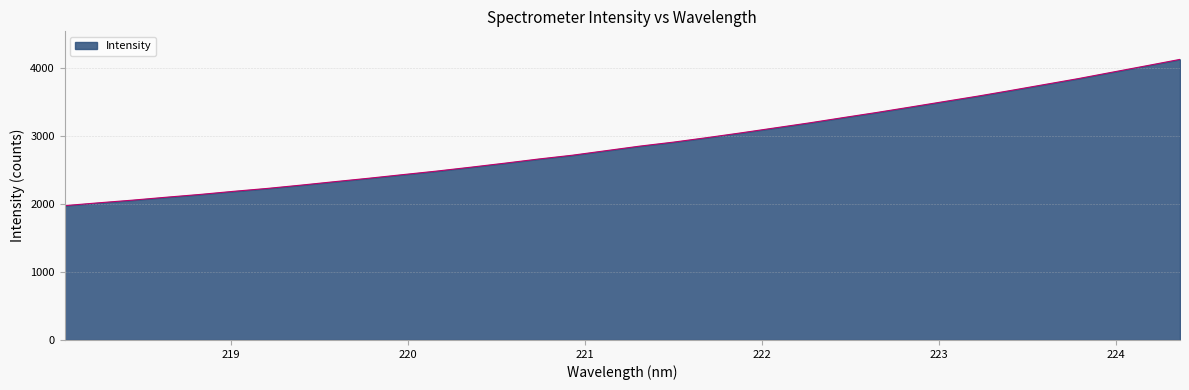

What is the difference between the maximum and minimum values?

2151.0